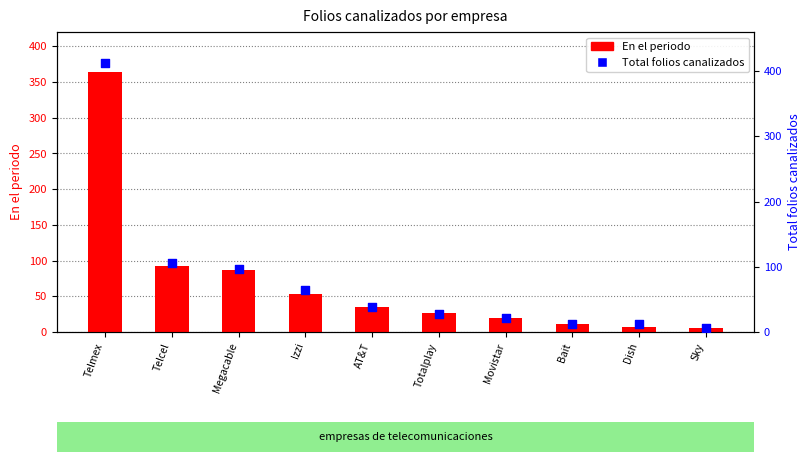

What are all the series names shown in the legend?

En el periodo, Total folios canalizados